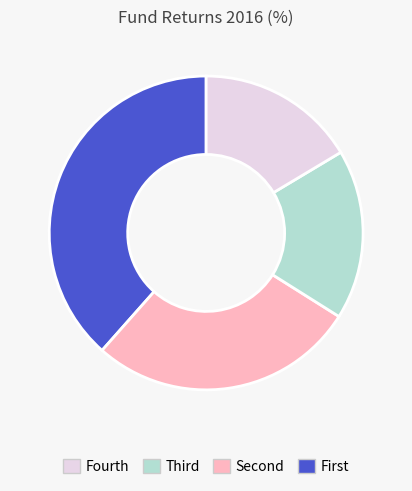

Is there any slice that represents more than half of the pie?

No